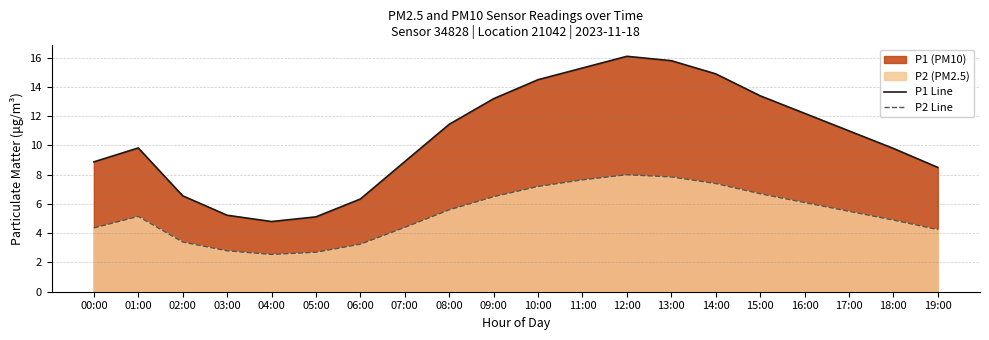

How many series are shown in this chart?

2